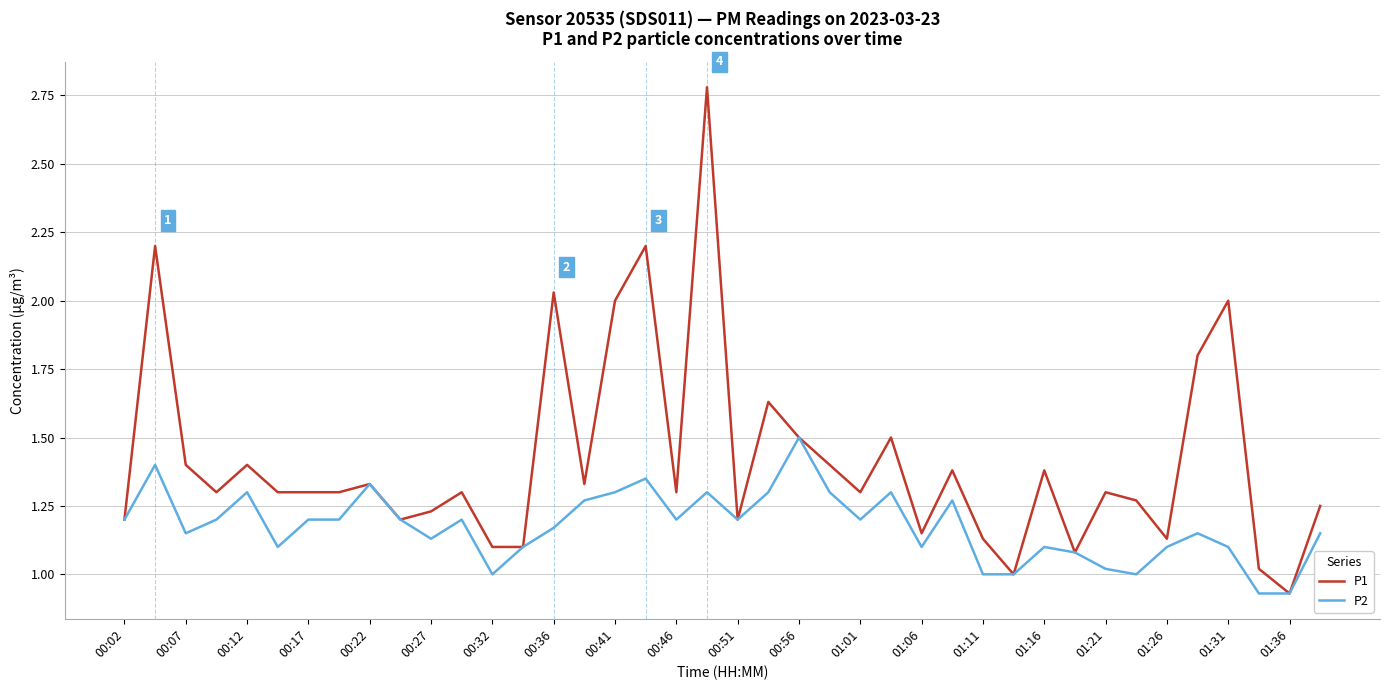

Which series has the largest total across all categories?

P1